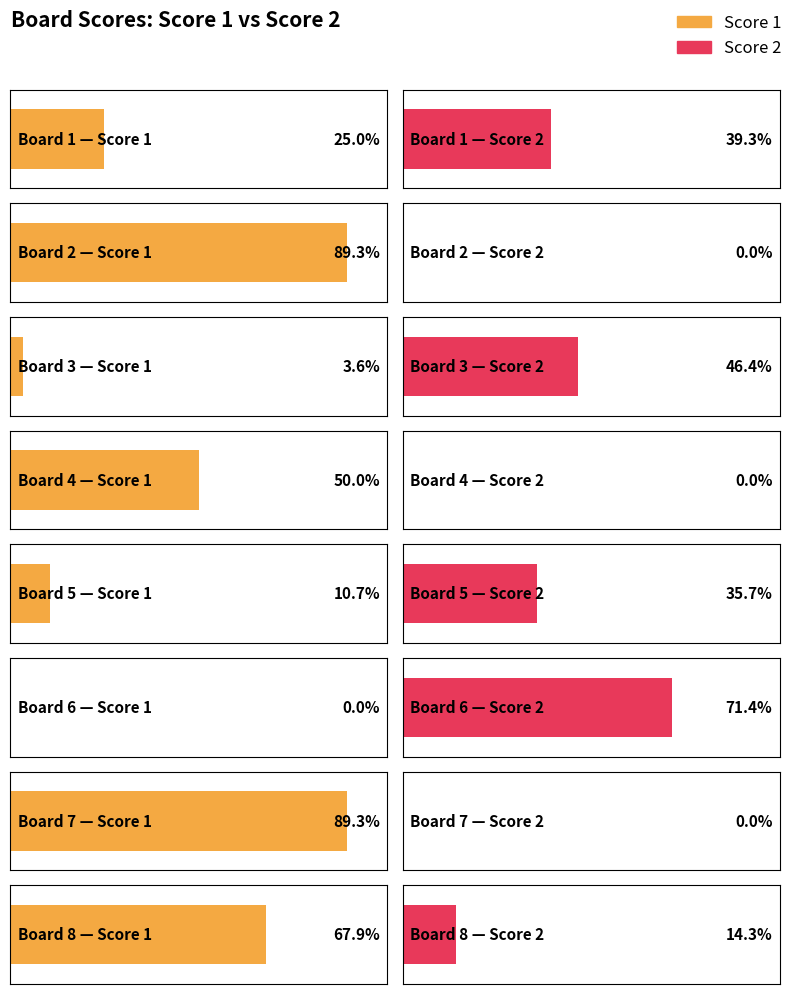

Rank the series at 5 from lowest to highest value.

Score 1, Score 2